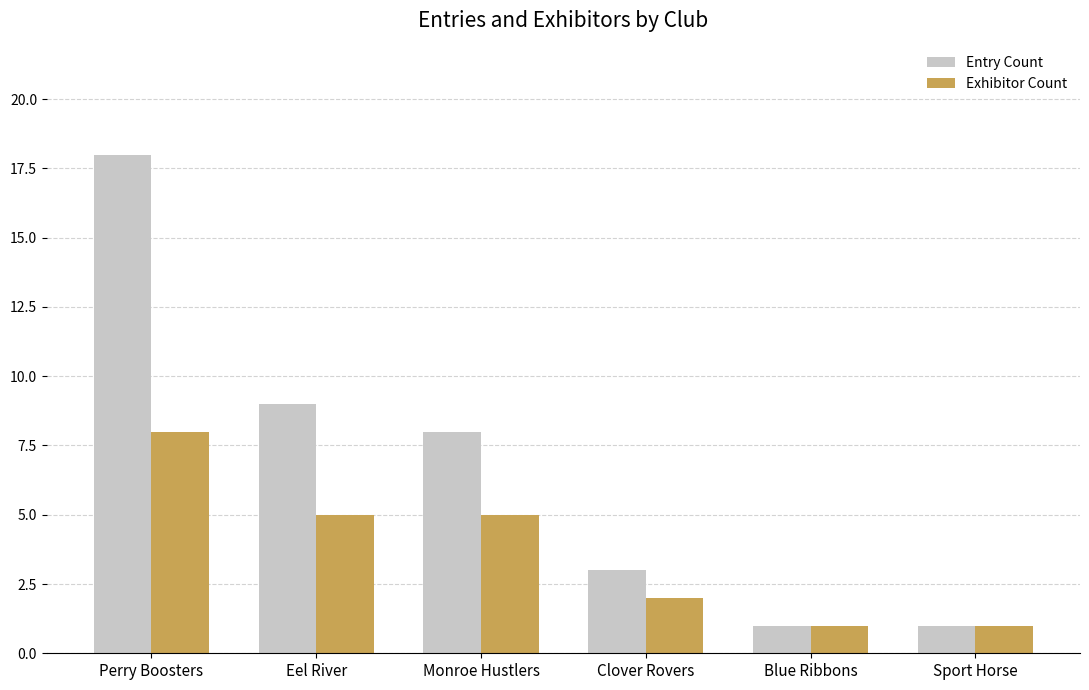

What is the difference between the second highest and minimum values in the Exhibitor Count series?

4